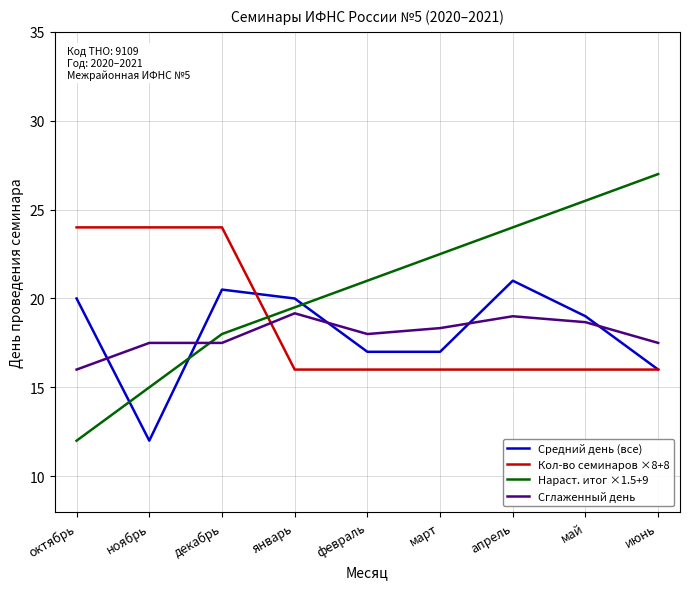

Where do Средний день (все) and Кол-во семинаров ×8+8 first cross each other?

декабрь and январь